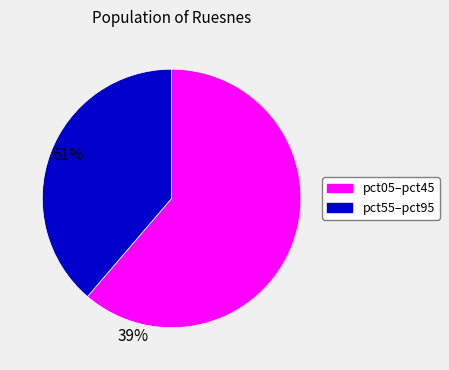

Is there any slice that represents more than half of the pie?

Yes